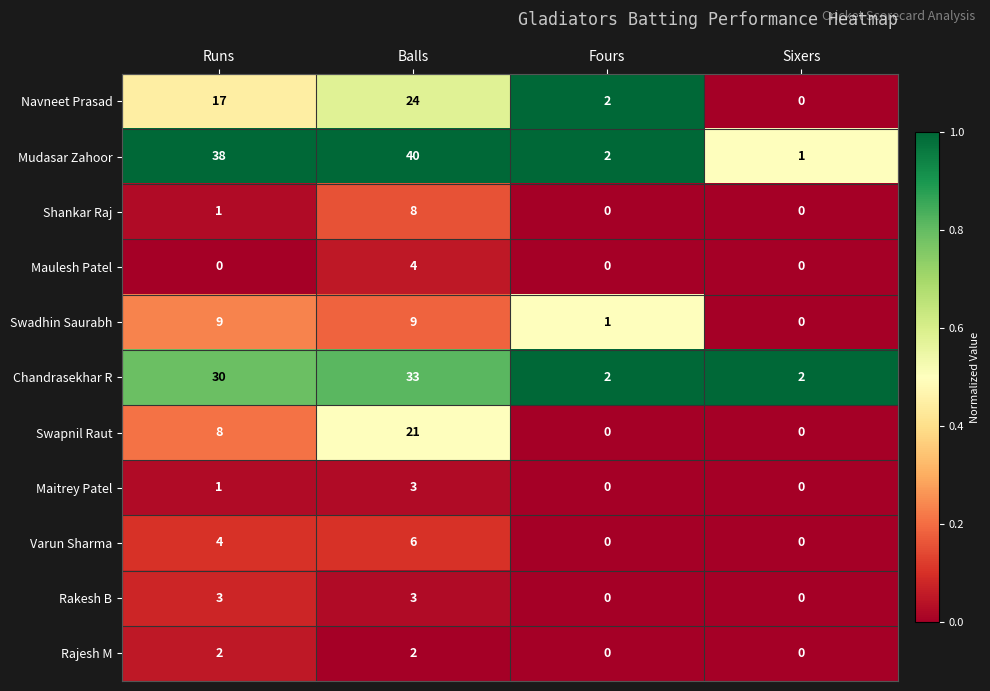

Which series has the widest spread of values?

Mudasar Zahoor